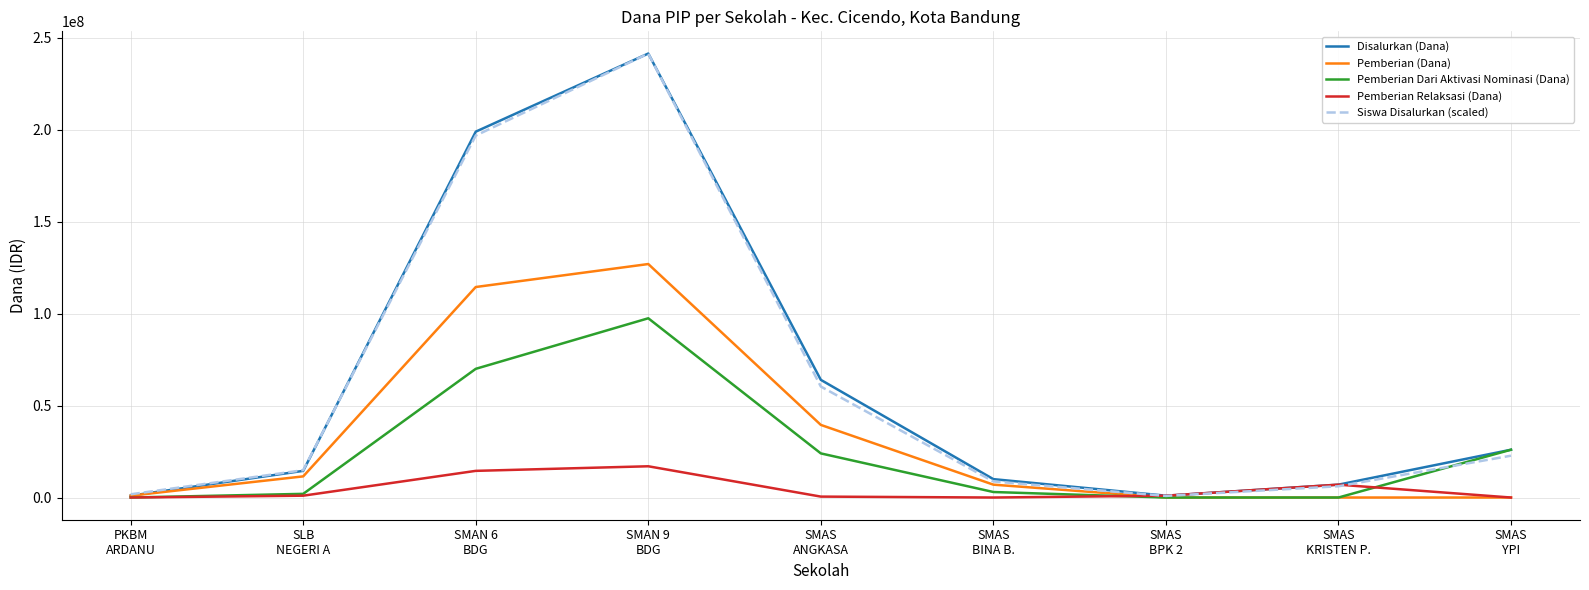

What is the total value across all series at PKBM
ARDANU?

3750000